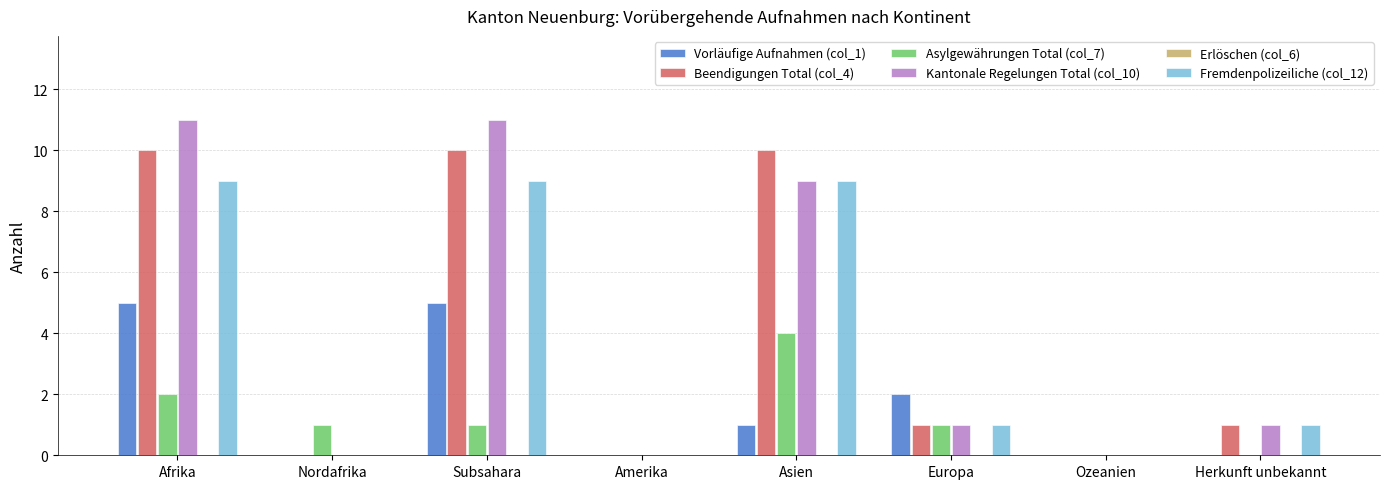

Which series changed the most between Asien and Herkunft unbekannt?

Beendigungen Total (col_4)